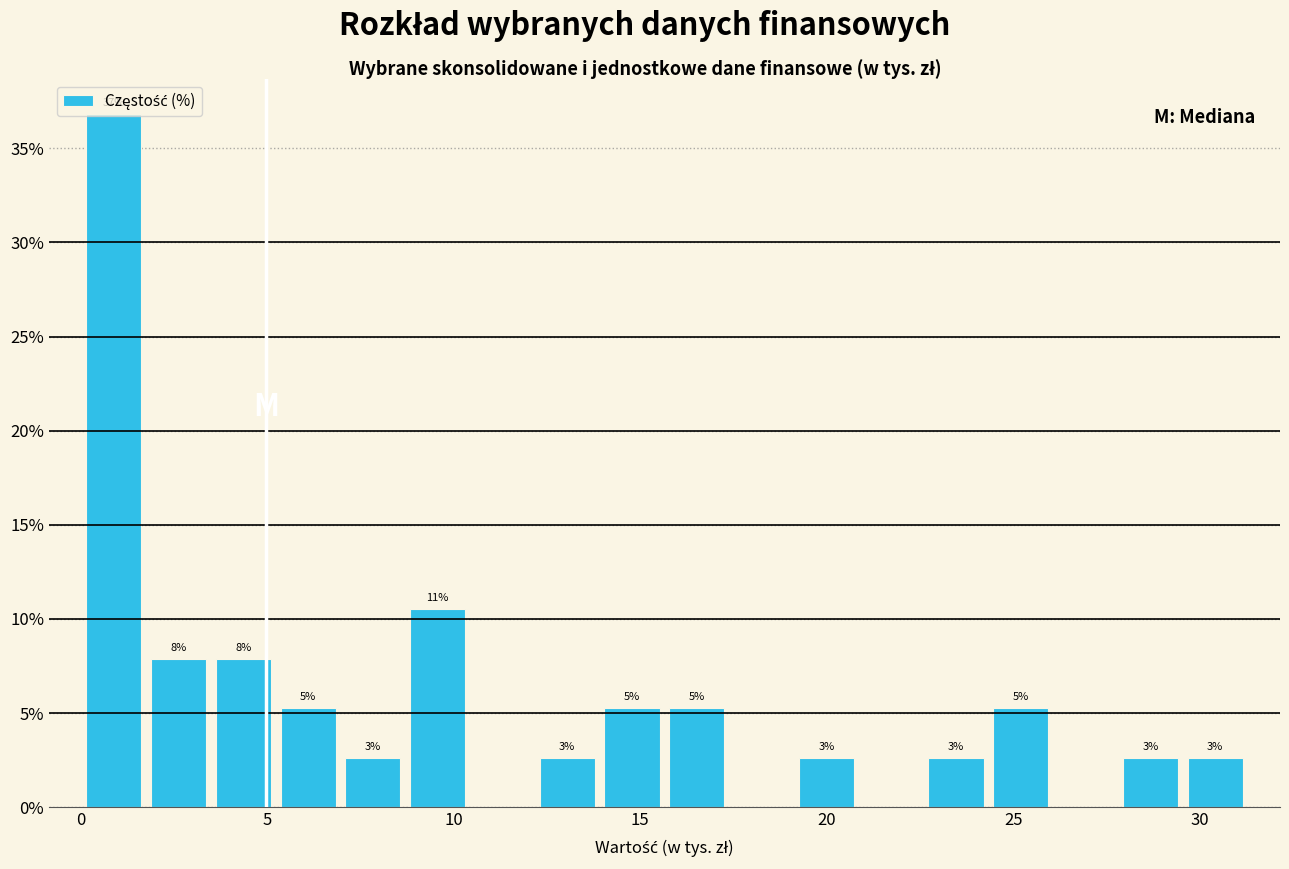

Read against the x-axis, roughly where is the centre of the tallest bar?

1.0